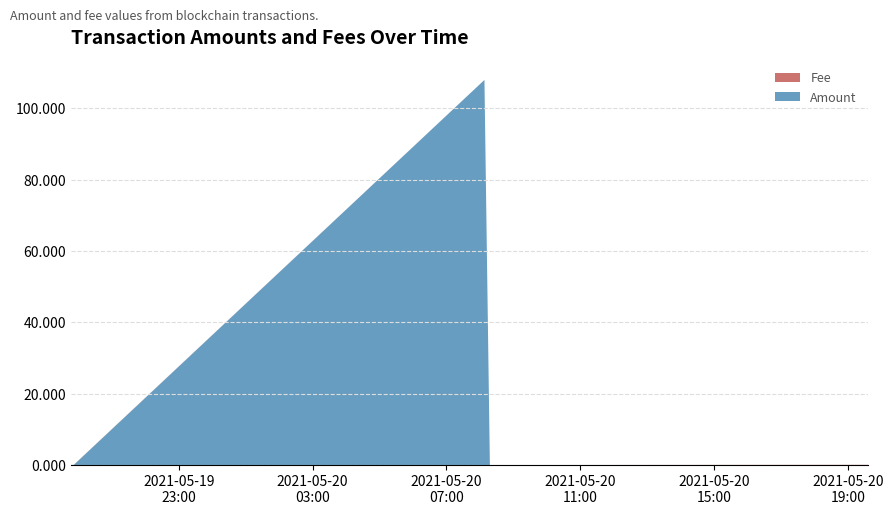

Reading right to left, extract all data points from this chart.

Amount: 2021-05-20 19:36:44=0.0	2021-05-20 18:14:49=0.0	2021-05-20 08:18:01=0.0	2021-05-20 08:08:16=108.0	2021-05-19 19:51:12=0.0	2021-05-19 19:46:54=0.0
Fee: 2021-05-20 19:36:44=0.1	2021-05-20 18:14:49=0.1	2021-05-20 08:18:01=0.0	2021-05-20 08:08:16=0.0	2021-05-19 19:51:12=0.0	2021-05-19 19:46:54=0.0